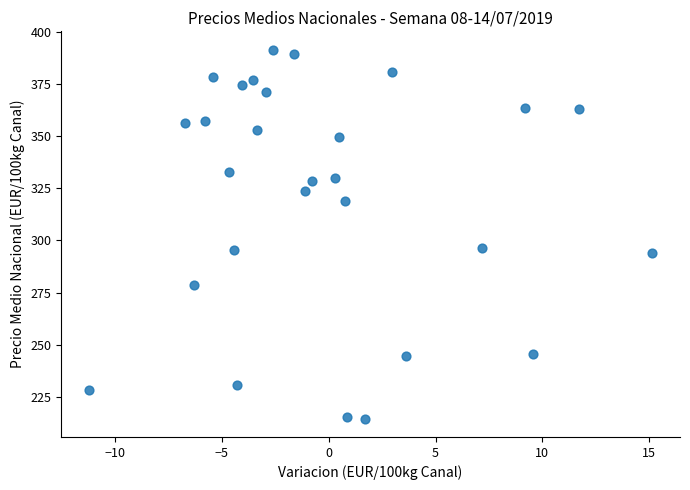

What is the range of Y values (max minus min)?

176.7